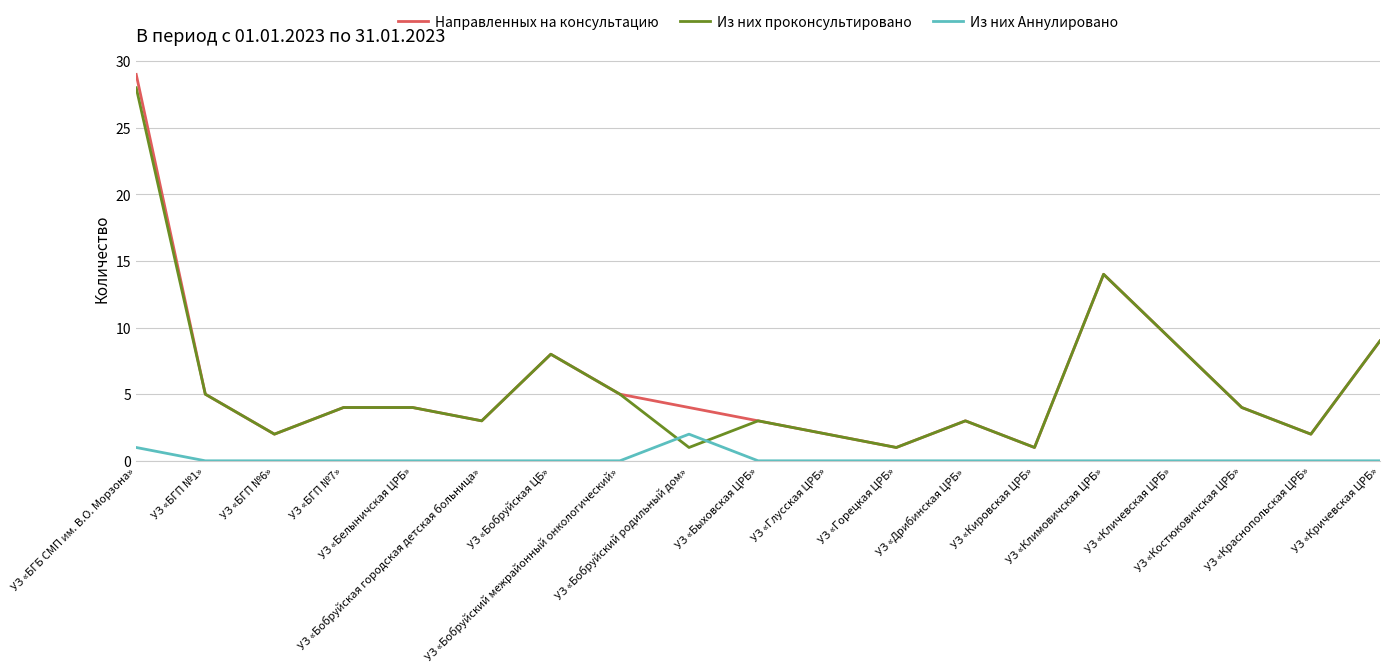

How many times do Из них проконсультировано and Из них Аннулировано cross each other?

2